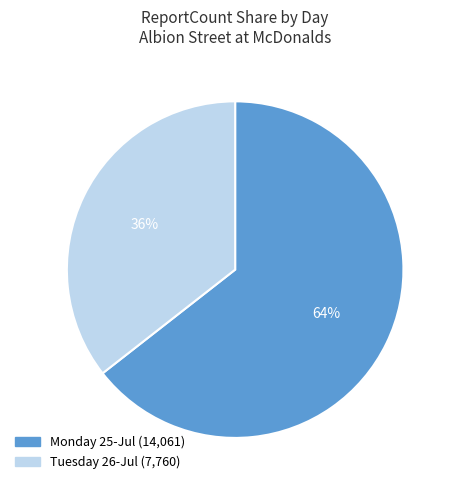

To the nearest percent, what is the average slice percentage?

50%